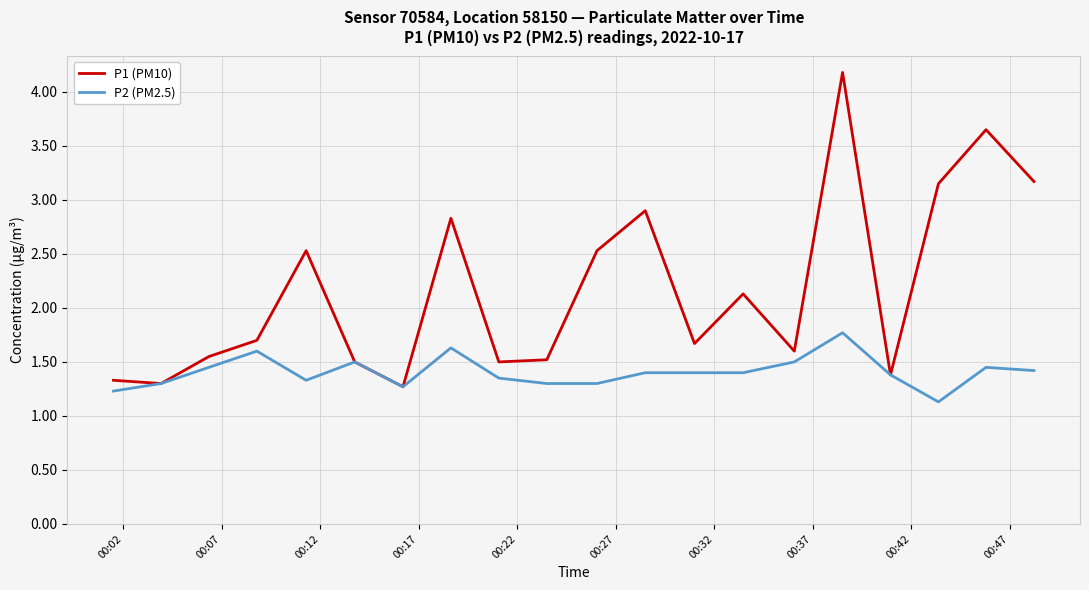

Which series has the largest total across all categories?

P1 (PM10)